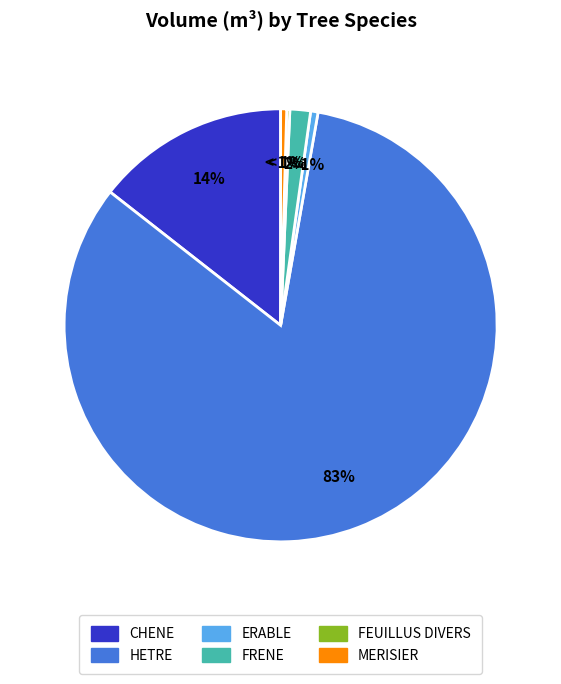

To the nearest percent, what is the difference between the largest and smallest slice percentages?

83%